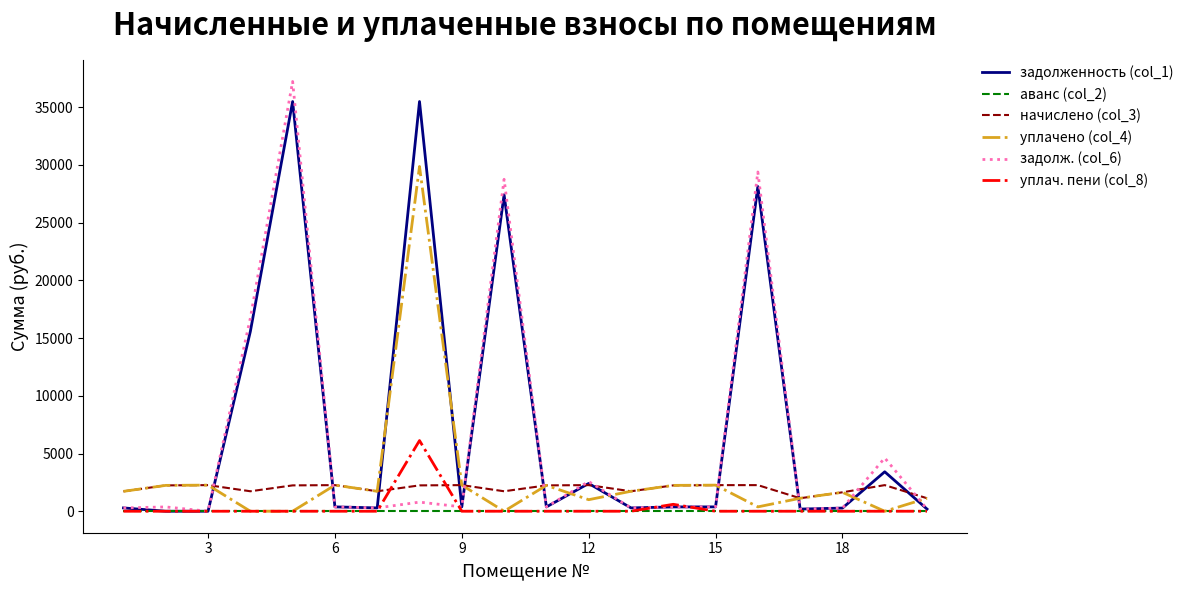

Which series has the widest spread of values?

задолж. (col_6)